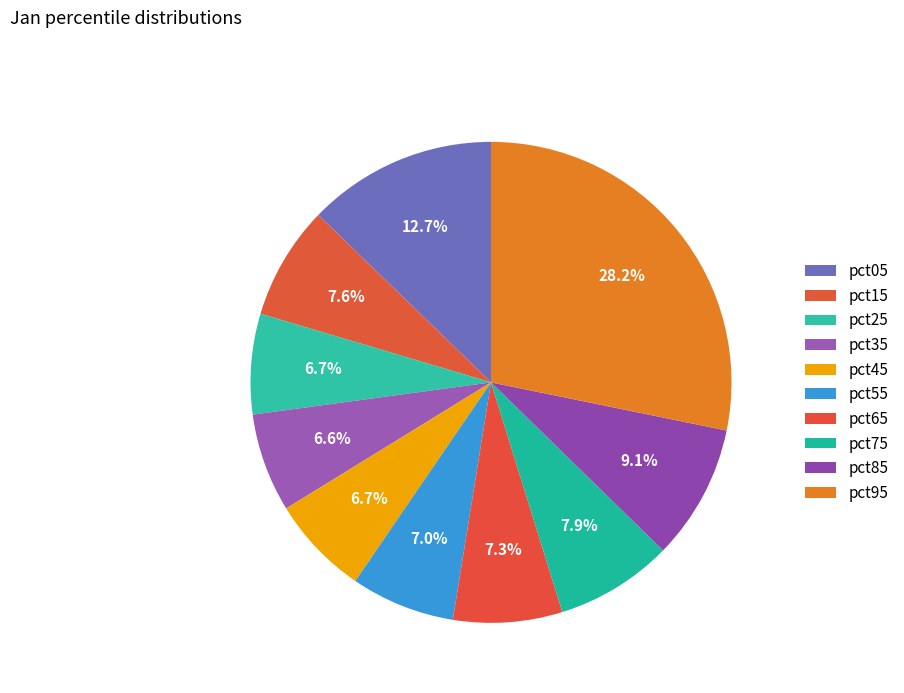

Does pct15 represent more than half of the total?

No